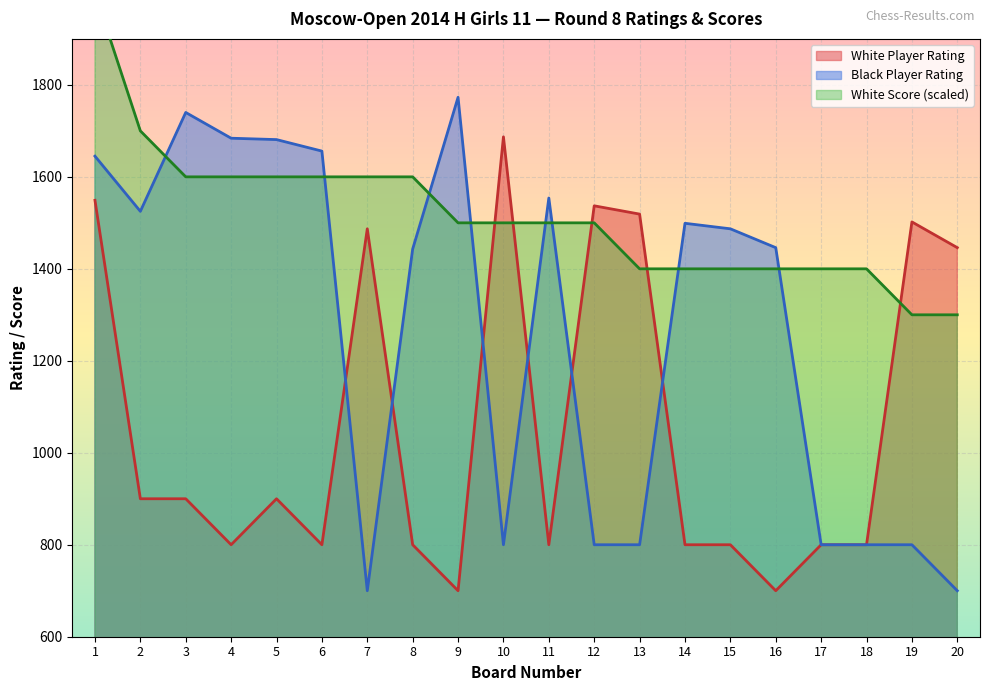

What is the highest value of the White Score series?

2000